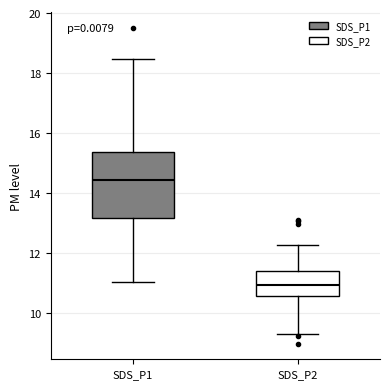

Reading left to right, read every box against the y-axis: the position of its median line, the range the box covers, and the ends of its whiskers. The values are not printed on the chart, so give them approximately, as read against the axis.

SDS_P1: median 14.4, box 13.2 to 15.4, whiskers 11.0 to 18.4
SDS_P2: median 11.0, box 10.6 to 11.4, whiskers 9.4 to 12.2